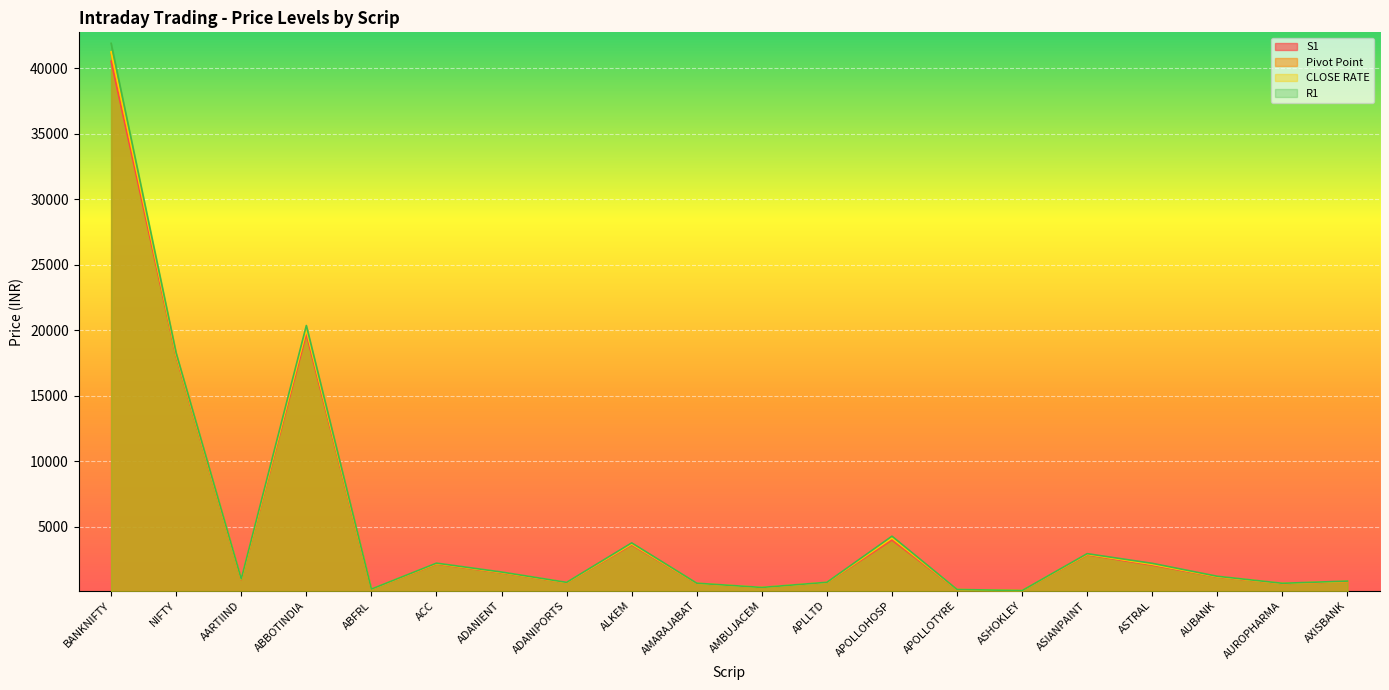

Read the R1 value at AMBUJACEM.

380.1